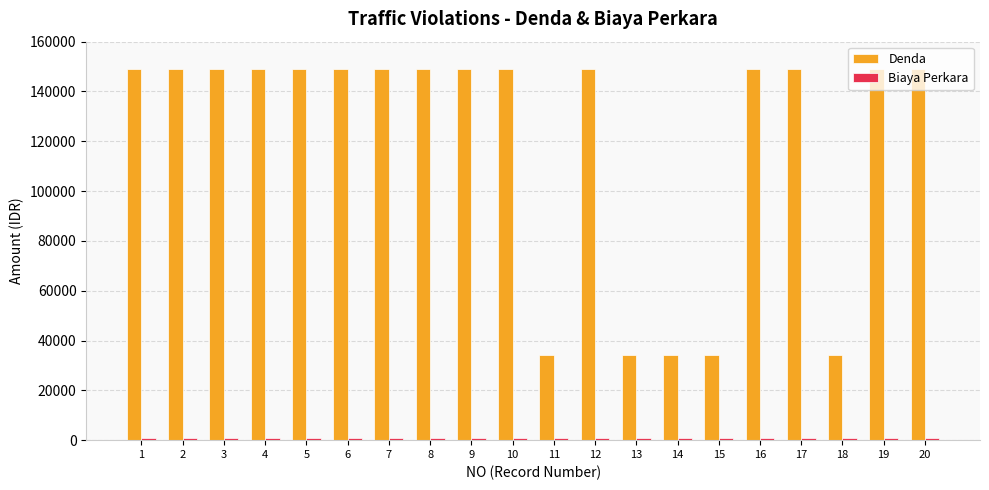

What is the sum of all Denda values?

2405000